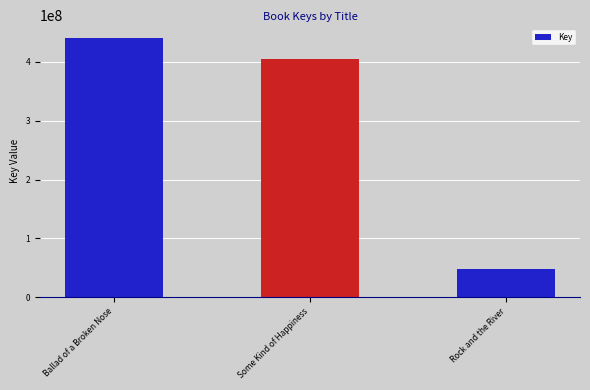

How many data points are less than 404955678?

1